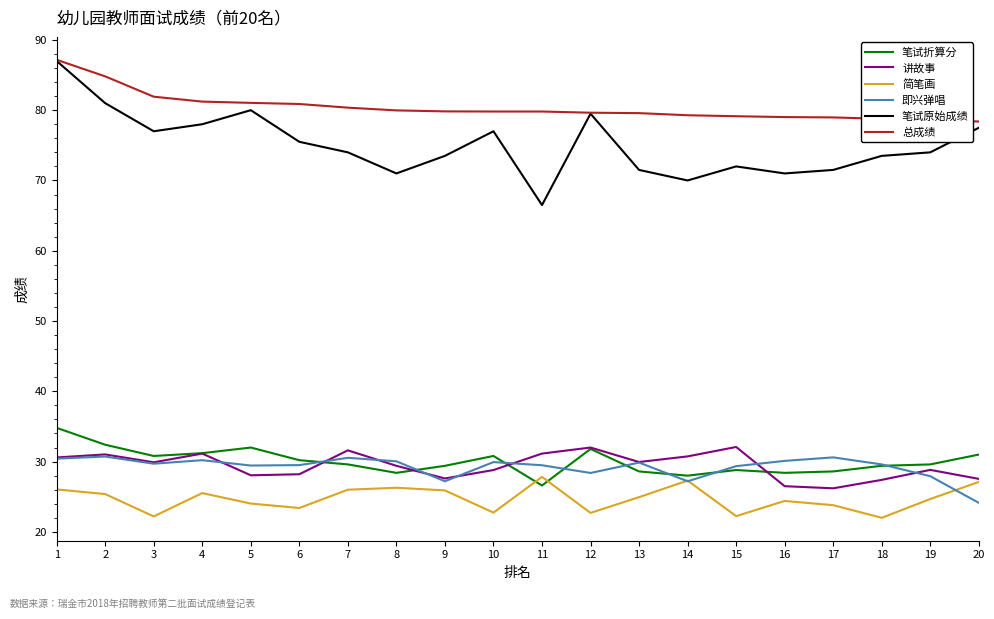

Does the chart have visible grid lines?

No